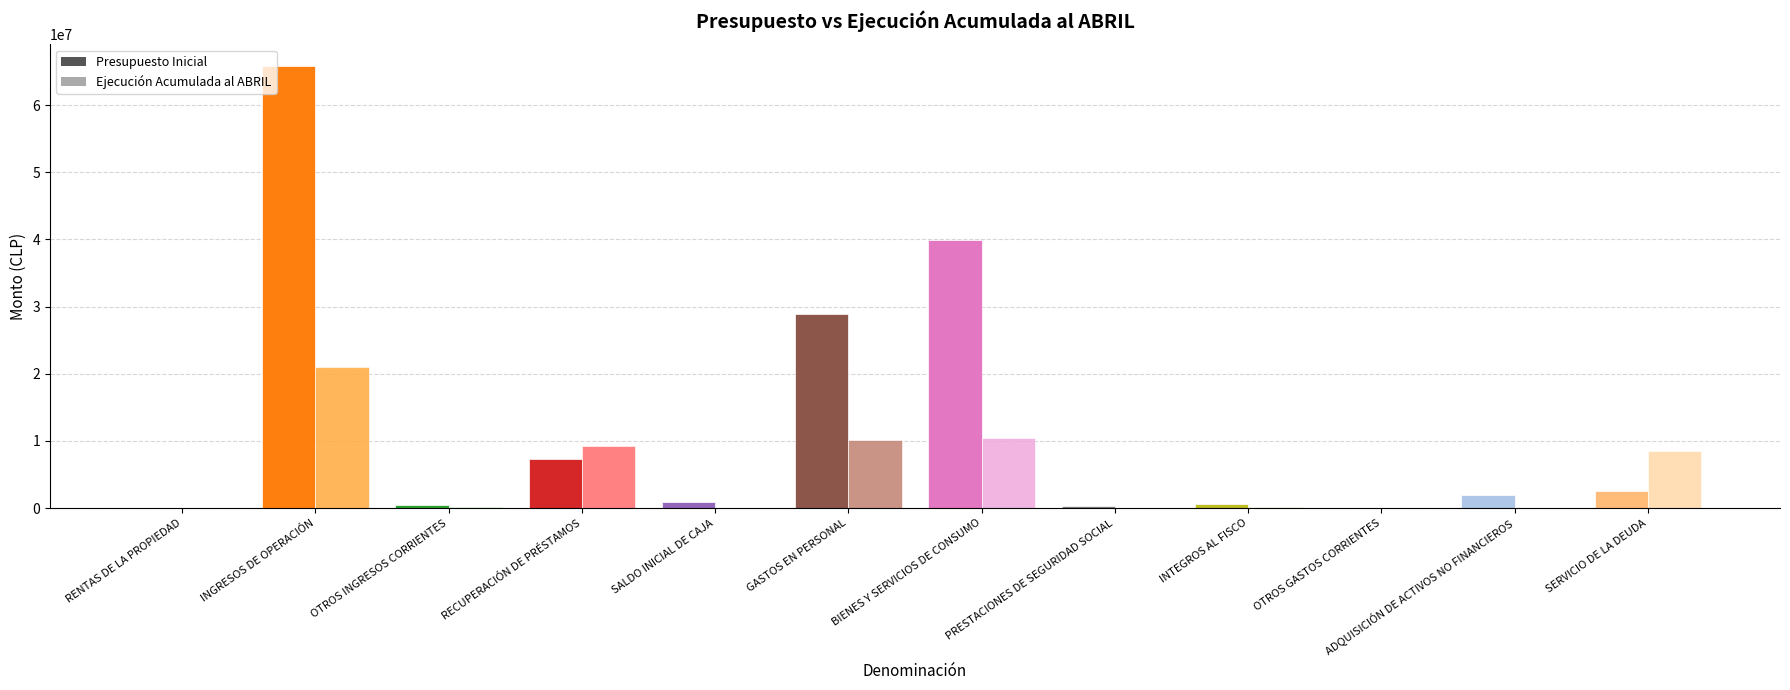

At which category is the sum across all series the highest?

INGRESOS DE OPERACIÓN